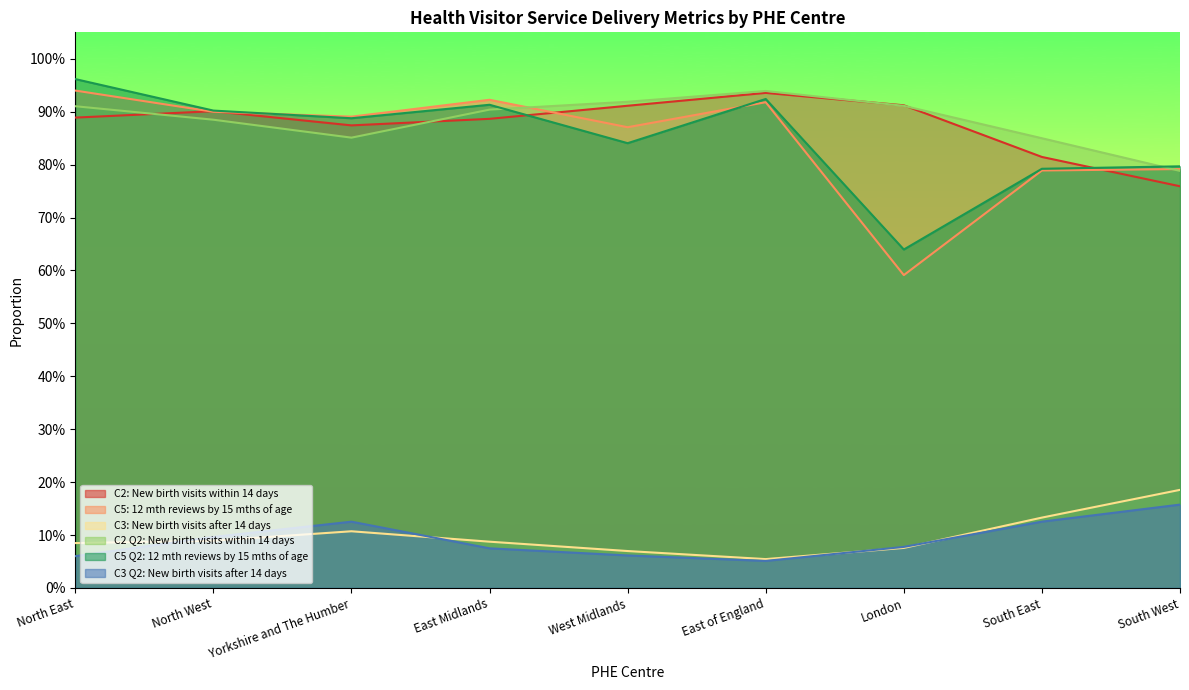

Between which two adjacent categories do C3 Q2: New birth visits after 14 days and C3: New birth visits after 14 days first intersect?

North East and North West